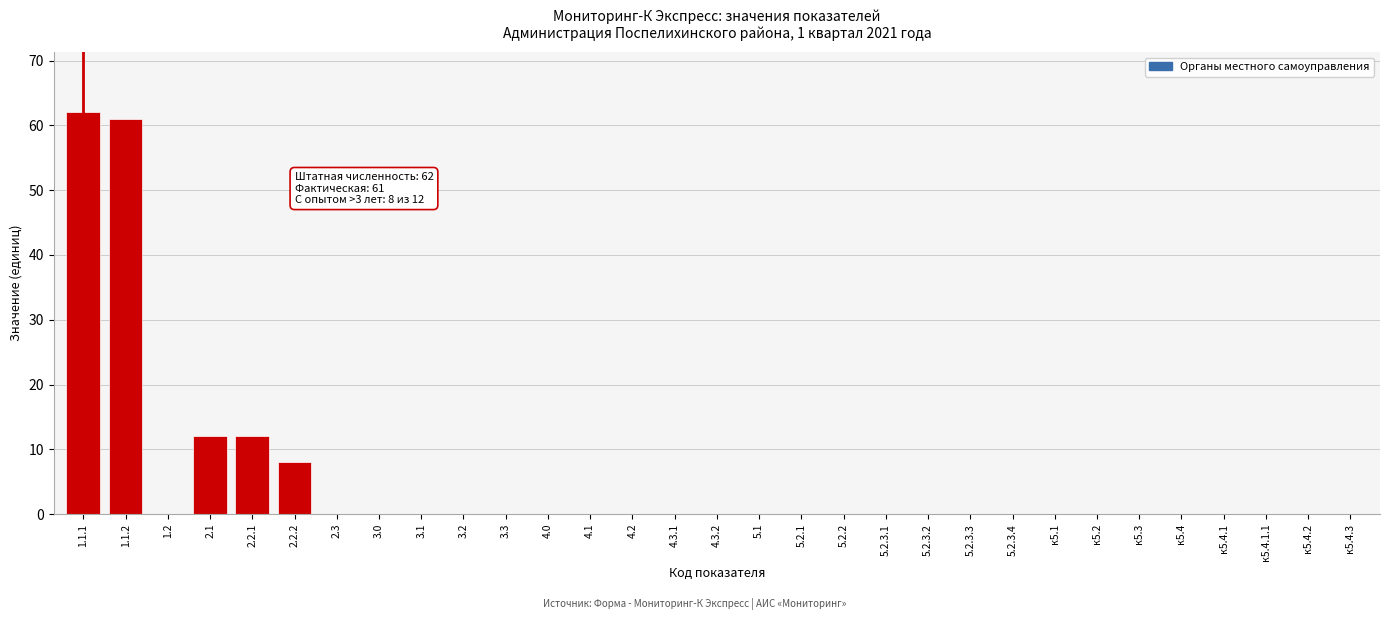

The value at 2.1 is 12. True or false?

True